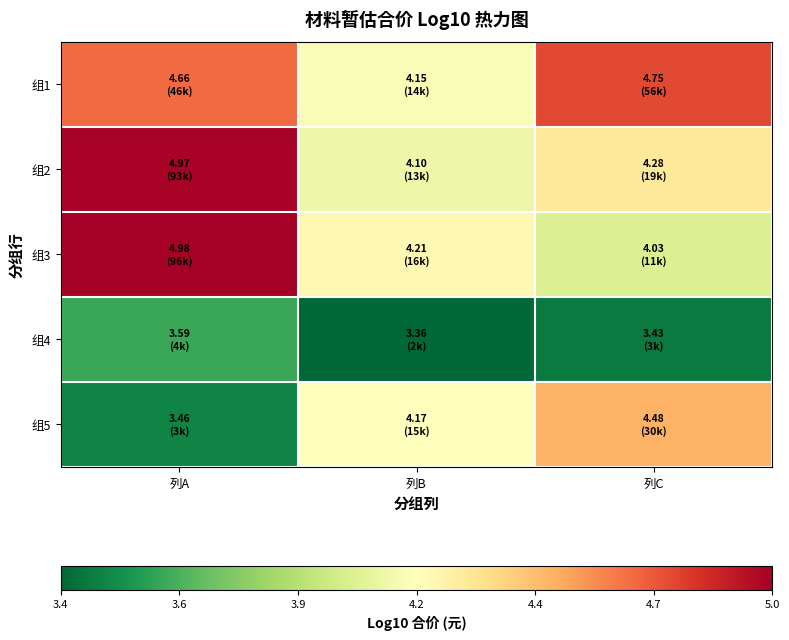

Between 列B and 列C, which series saw the biggest shift?

组1